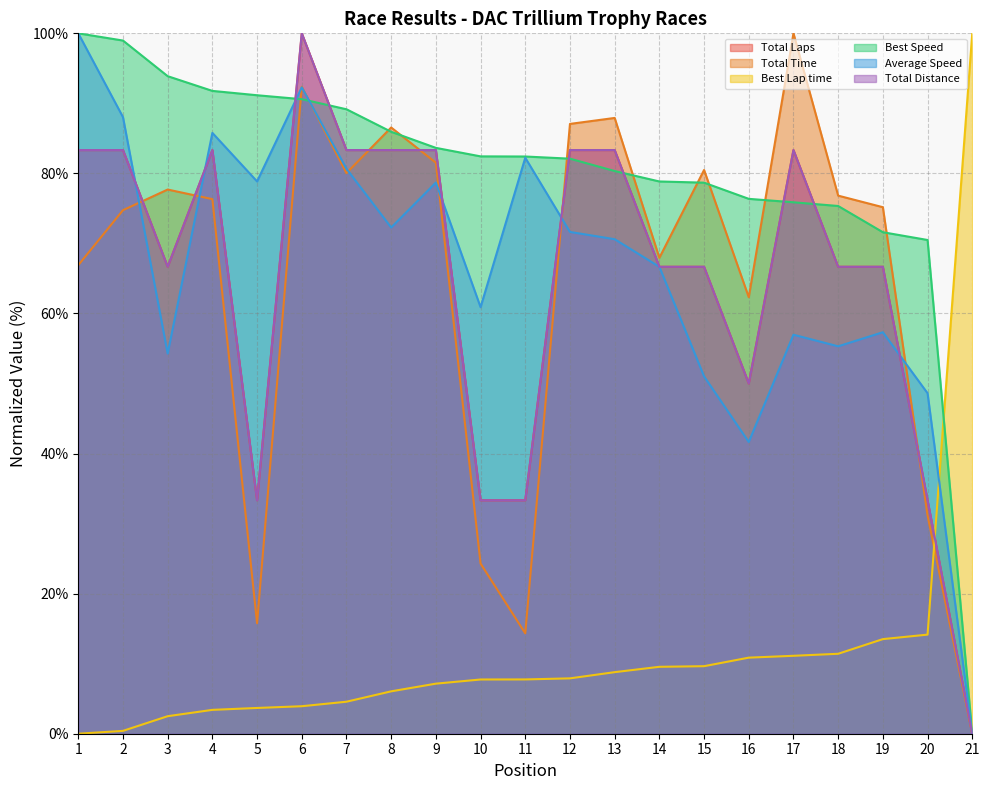

How many distinct data groups are displayed?

6